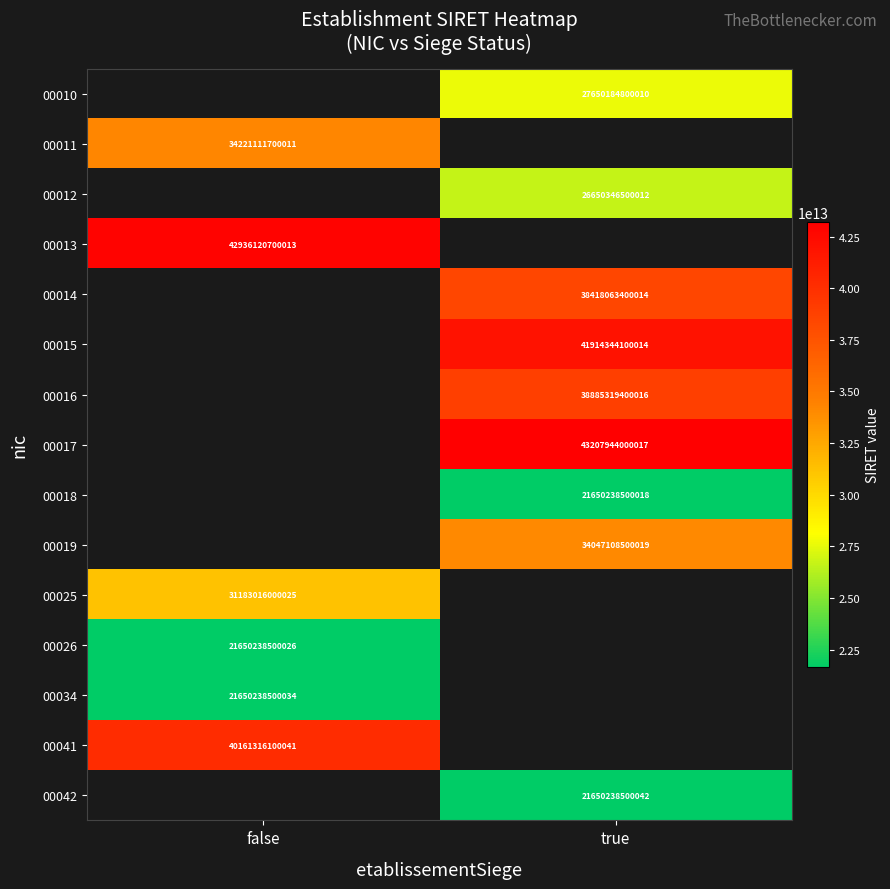

Is it true that 00042 equals 21650238500042 at true?

True